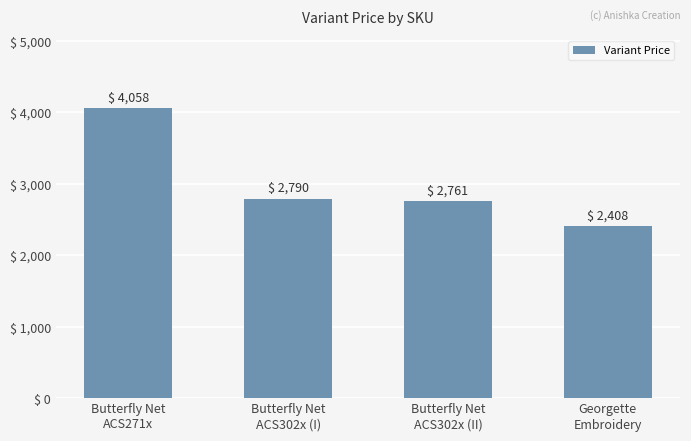

What is the label of the 1st bar from the right?

Georgette
Embroidery